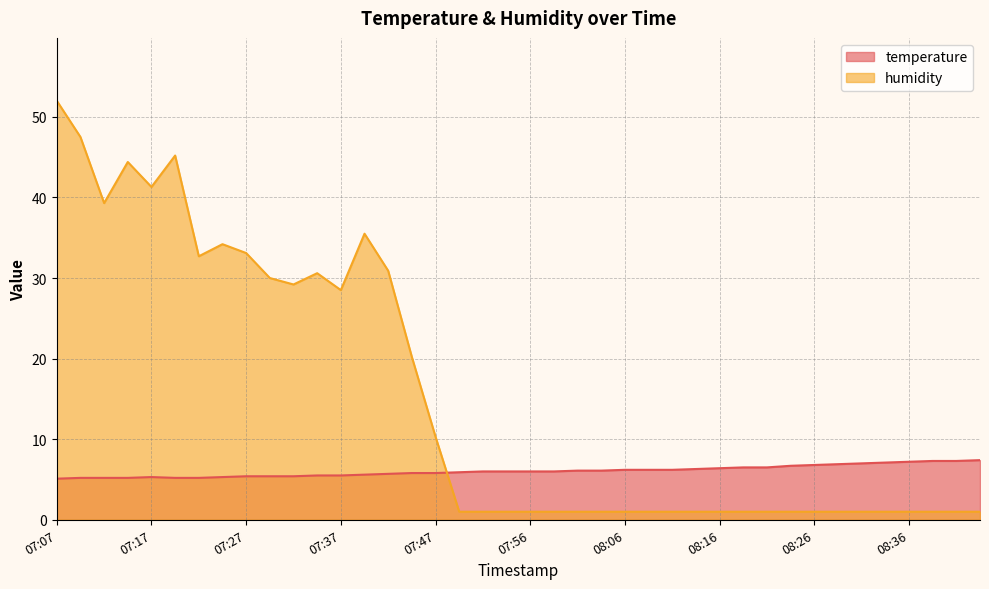

How many interior local peaks does the temperature series have?

1